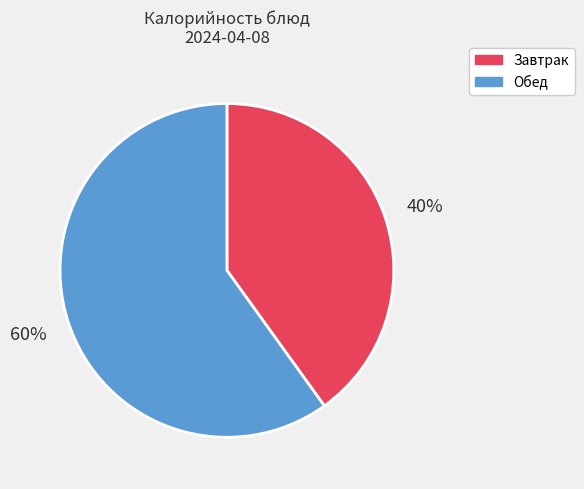

Which slice is the largest?

Обед